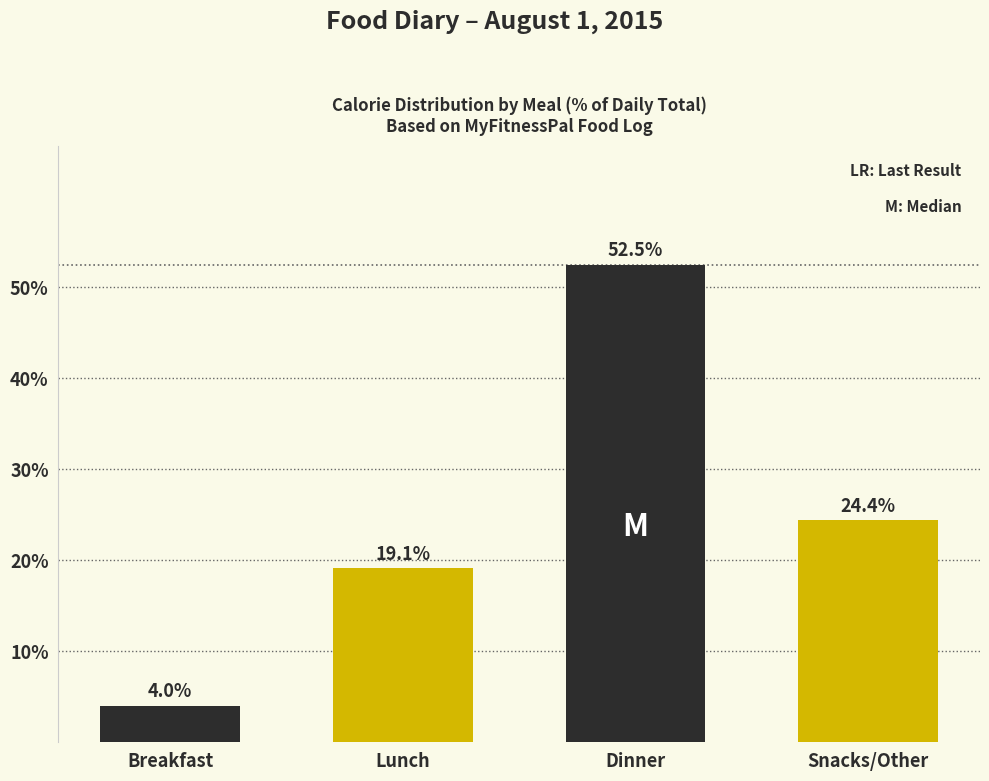

Reading left to right, transcribe all the data shown in this chart.

Breakfast=4.0	Lunch=19.1	Dinner=52.5	Snacks/Other=24.4